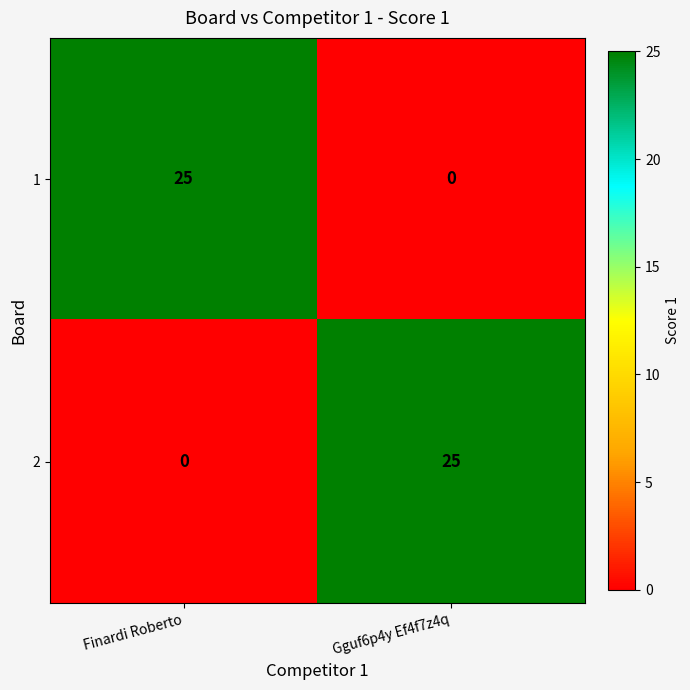

At Finardi Roberto, list the series in order from largest to smallest.

1, 2